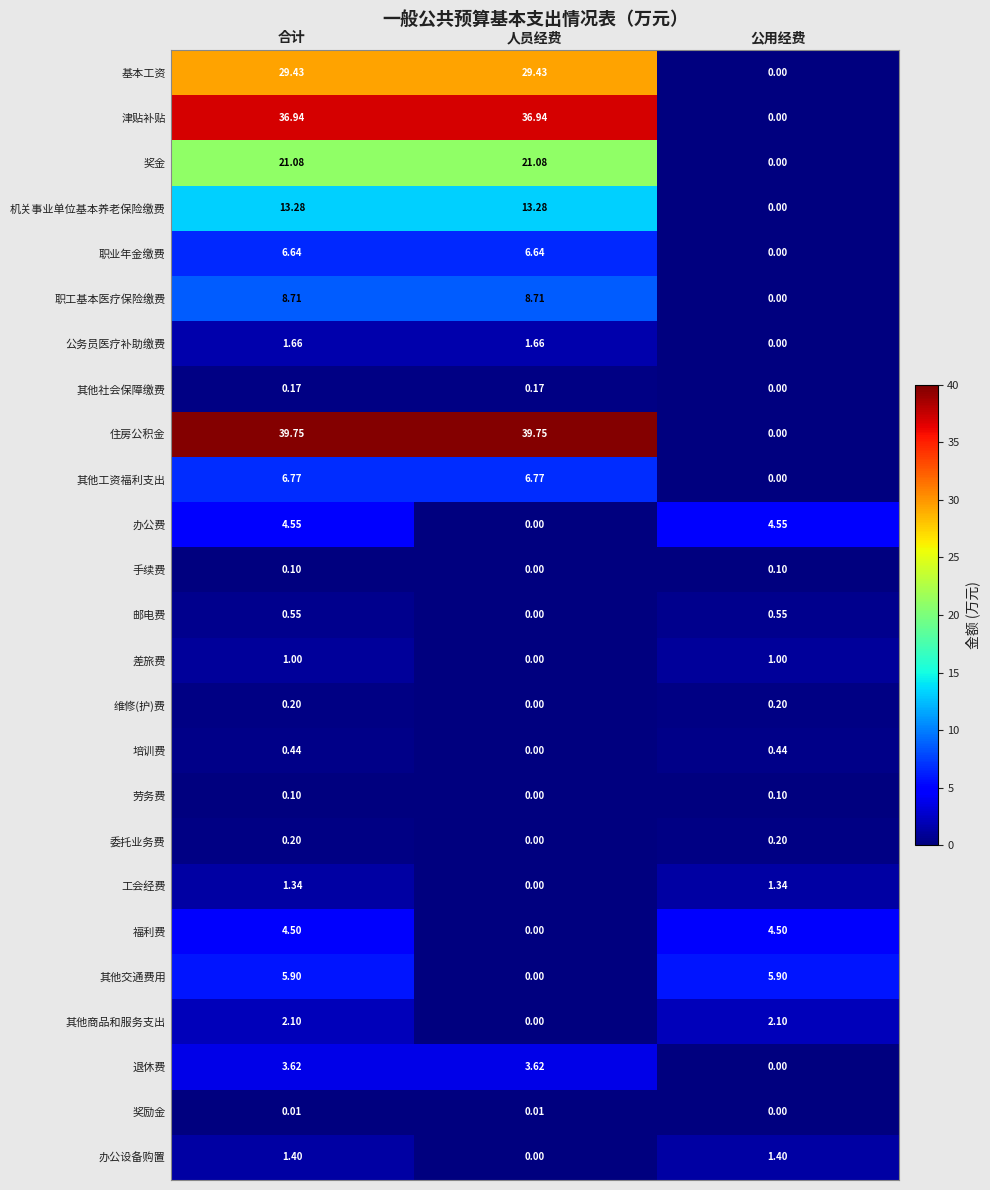

Which series has the widest spread of values?

住房公积金